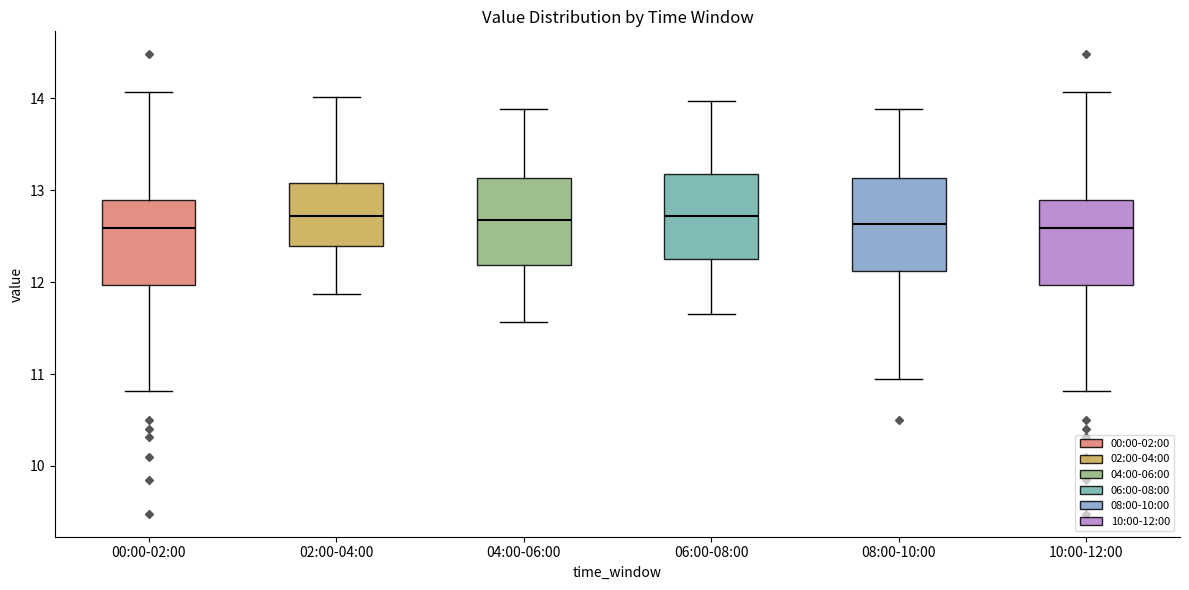

Reading left to right, read every box against the y-axis: the position of its median line, the range the box covers, and the ends of its whiskers. The values are not printed on the chart, so give them approximately, as read against the axis.

00:00-02:00: median 12.6, box 12.0 to 12.9, whiskers 10.8 to 14.1
02:00-04:00: median 12.7, box 12.4 to 13.1, whiskers 11.9 to 14.0
04:00-06:00: median 12.7, box 12.2 to 13.1, whiskers 11.6 to 13.9
06:00-08:00: median 12.7, box 12.3 to 13.2, whiskers 11.7 to 14.0
08:00-10:00: median 12.6, box 12.1 to 13.1, whiskers 11.0 to 13.9
10:00-12:00: median 12.6, box 12.0 to 12.9, whiskers 10.8 to 14.1